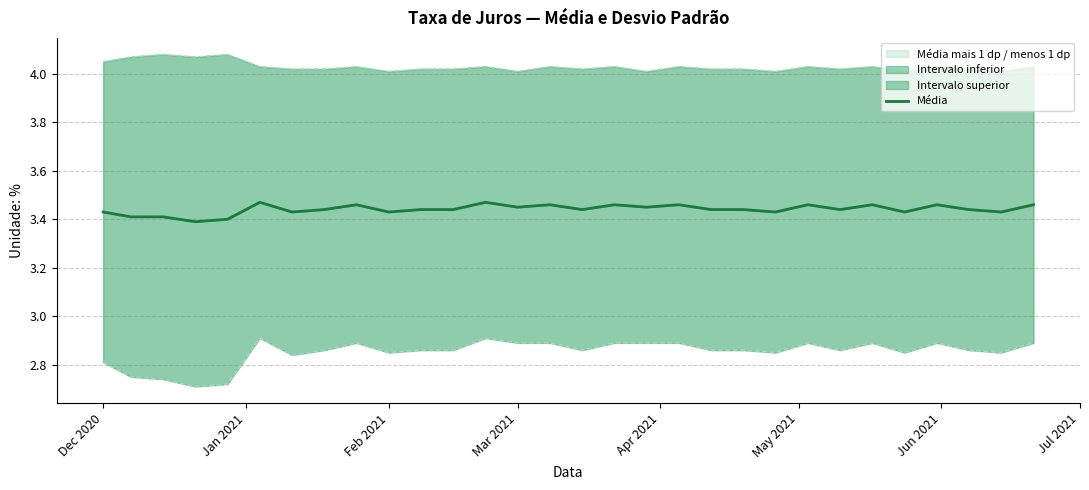

At which category does Média mais 1 dp (linha) reach its first local valley?

Mar 2021